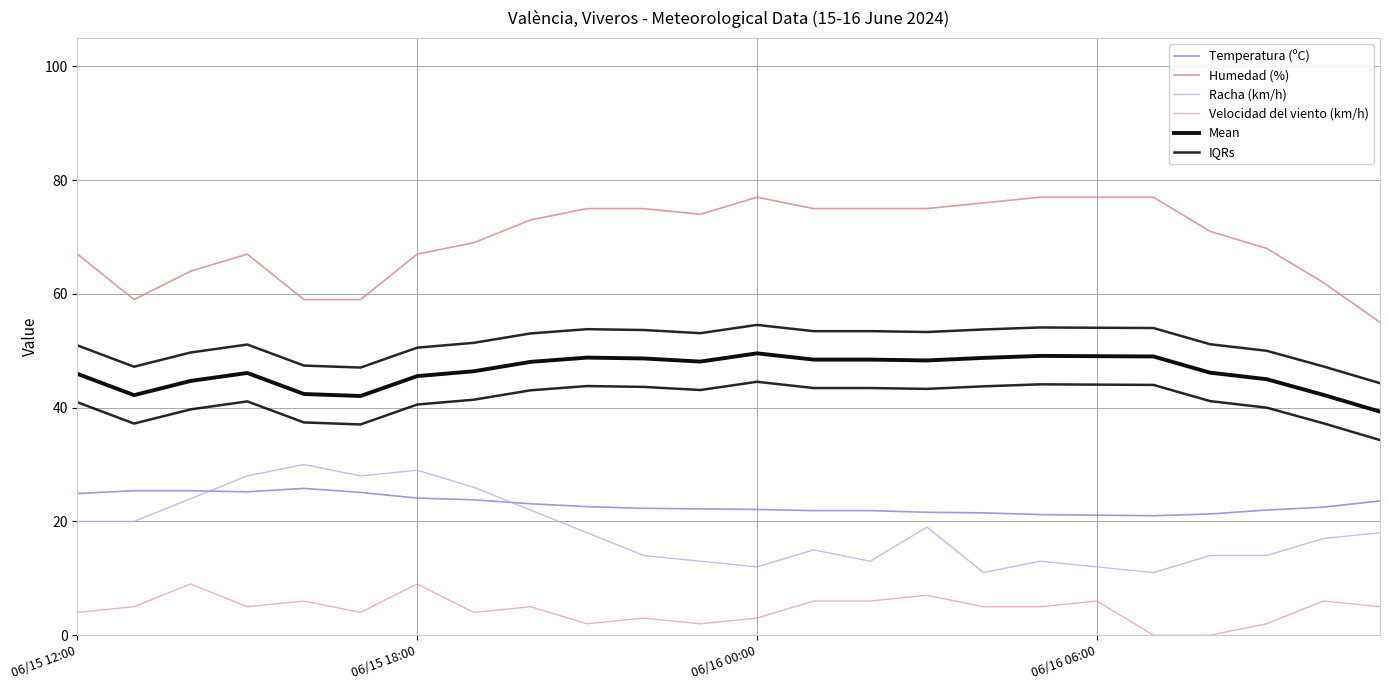

What is the average value of the Mean series?

46.3